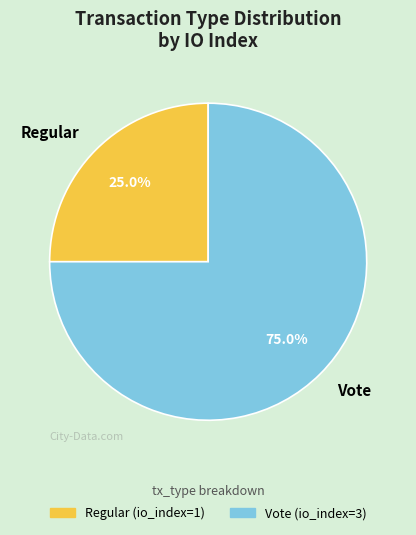

What percentage is the Vote slice, to the nearest percent?

75%